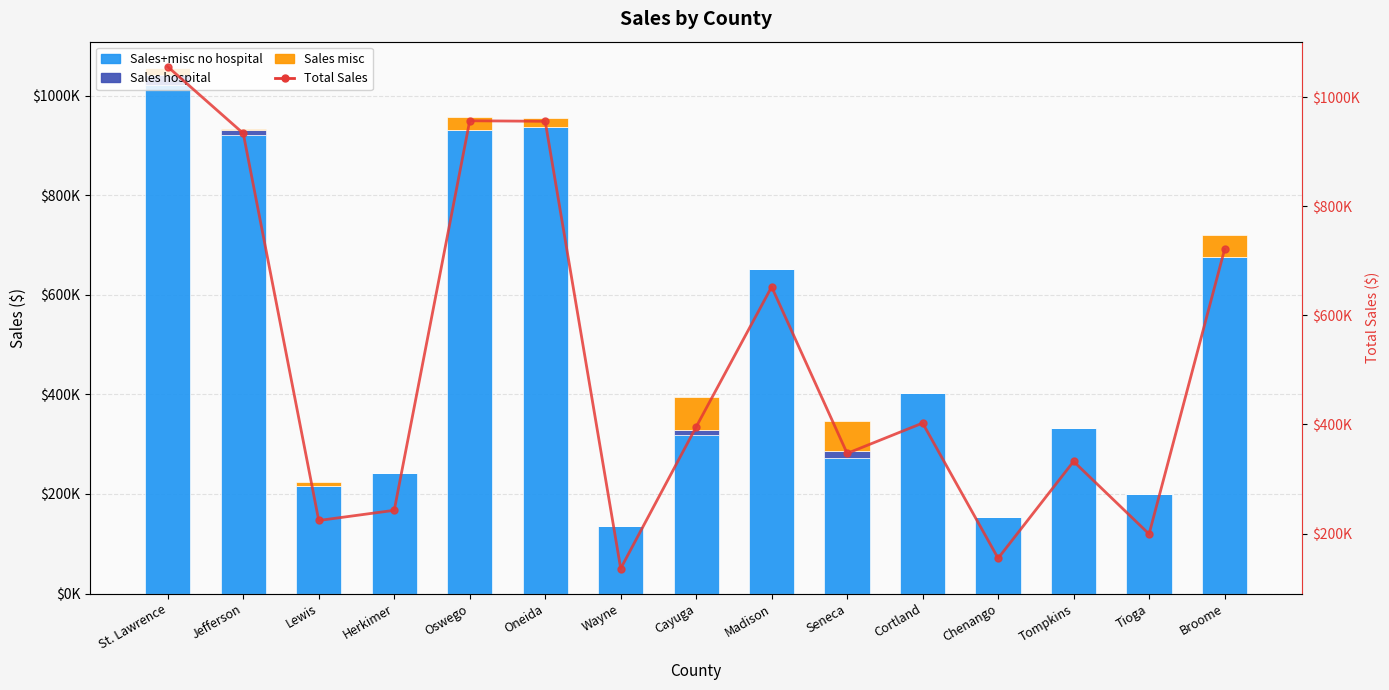

Which category has the lowest value in the Sales+misc no hospital series?

Wayne